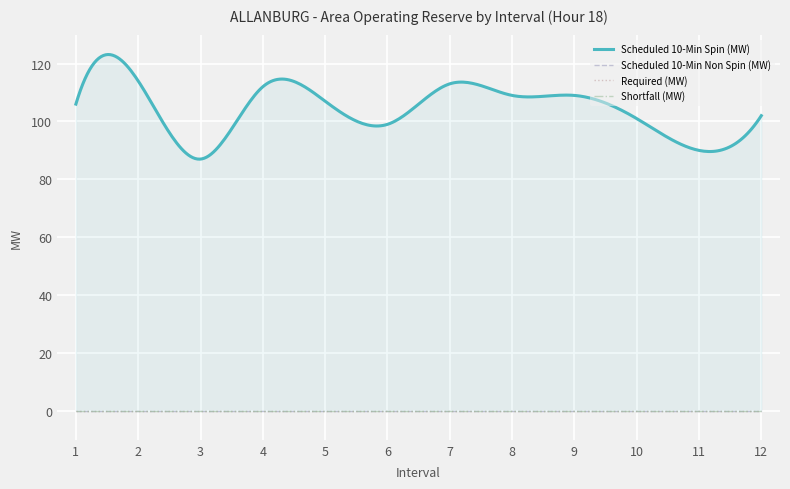

Reading left to right, transcribe all the data shown in this chart.

Scheduled 10-Min Spin (MW): 106	114	87	112	107	99	113	109	109	101	90	102
Scheduled 10-Min Non Spin (MW): 0	0	0	0	0	0	0	0	0	0	0	0
Required (MW): 0	0	0	0	0	0	0	0	0	0	0	0
Shortfall (MW): 0	0	0	0	0	0	0	0	0	0	0	0